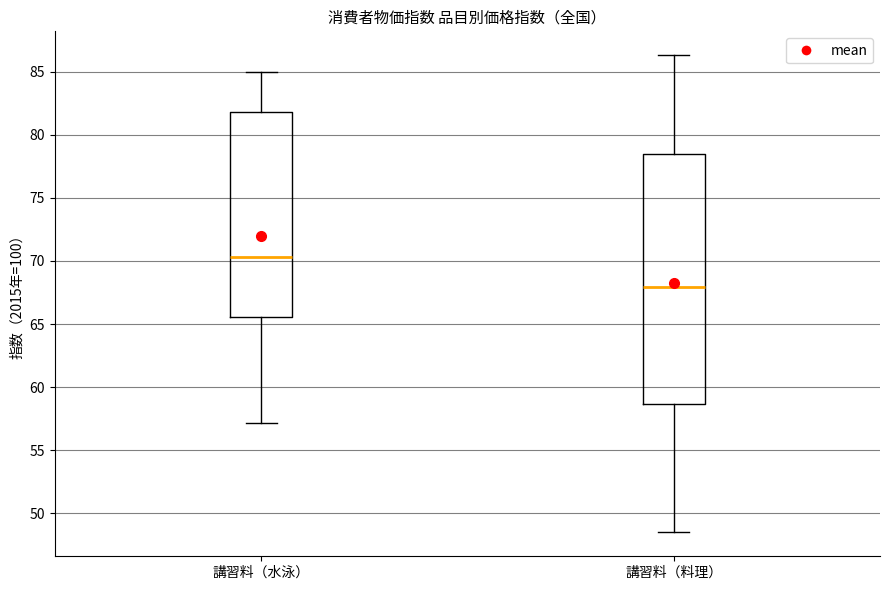

Where does the upper whisker of the box for 講習料（料理） end on the y-axis? The values are not printed on the chart, so give them approximately, as read against the axis.

86.5